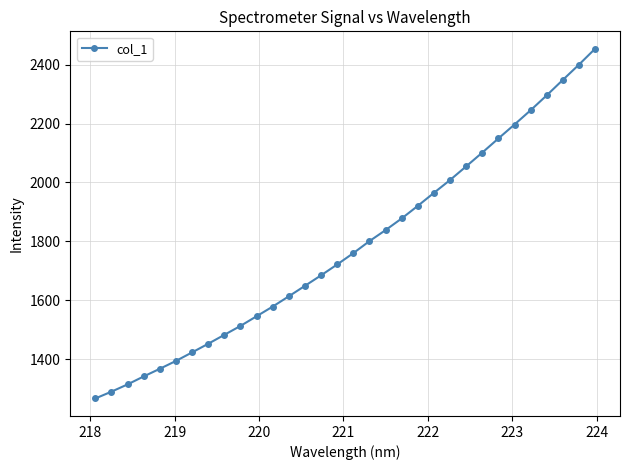

What is the value of the 25th point from the left?

2101.3